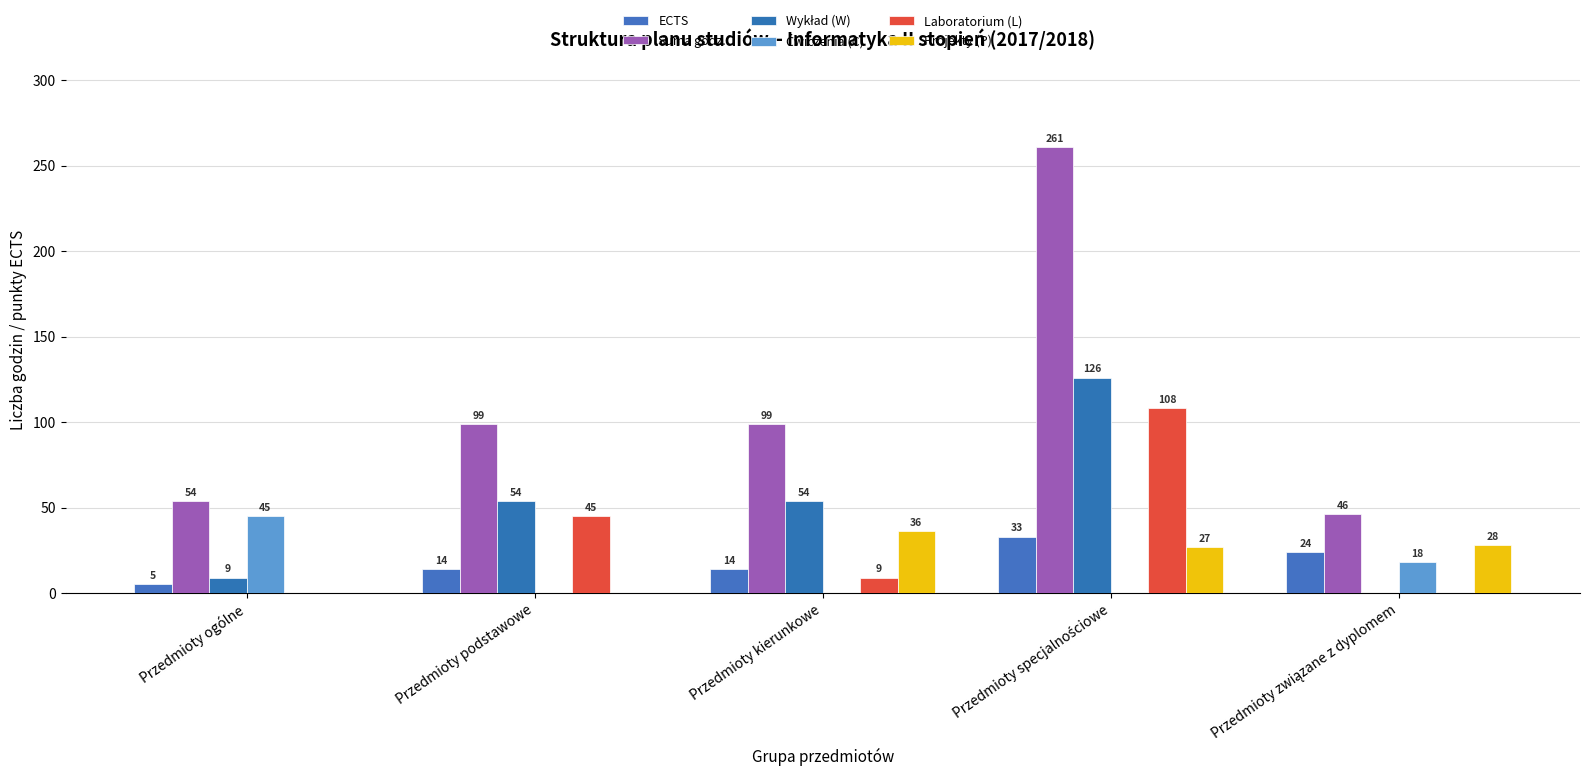

Are the bars grouped side by side (vs. stacked)?

Yes